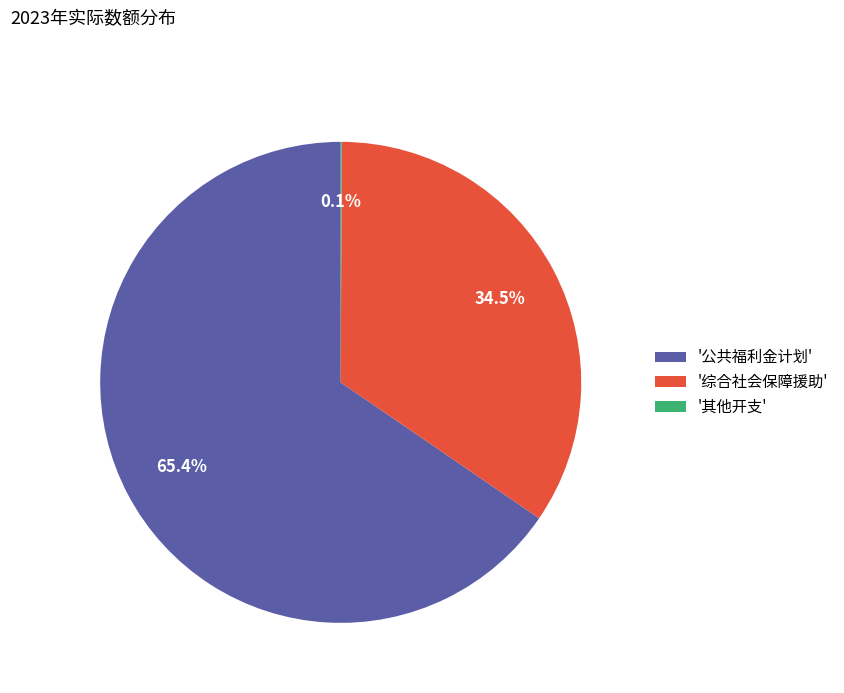

Between '综合社会保障援助' and '公共福利金计划', which is larger?

'公共福利金计划'